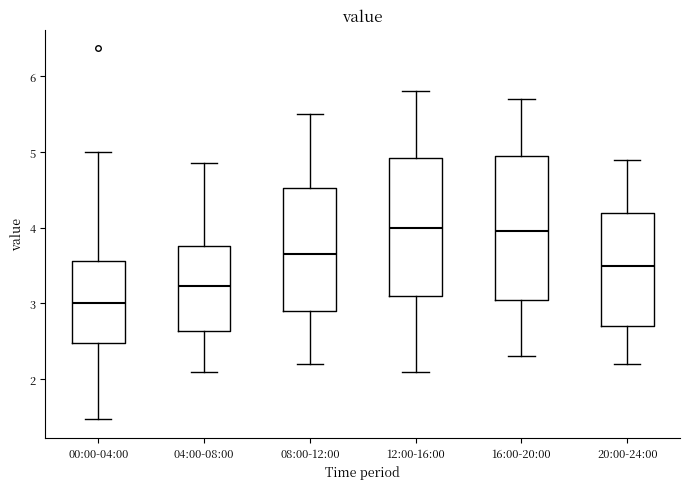

Which box's median line is the lowest?

00:00-04:00